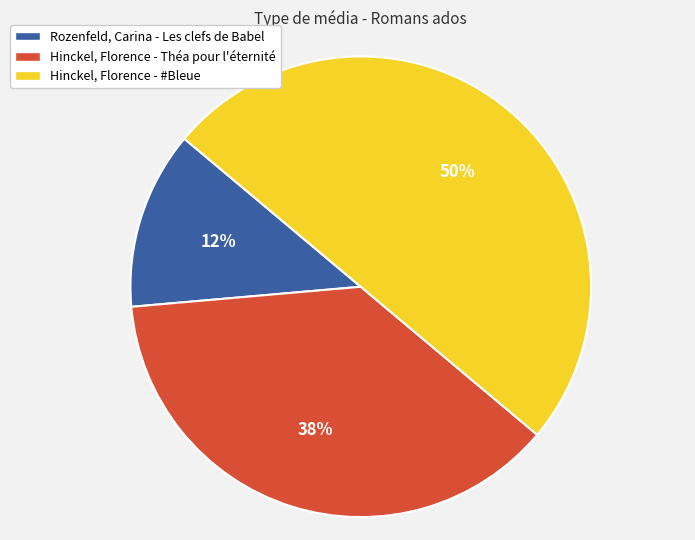

Count the number of slices in the pie.

3